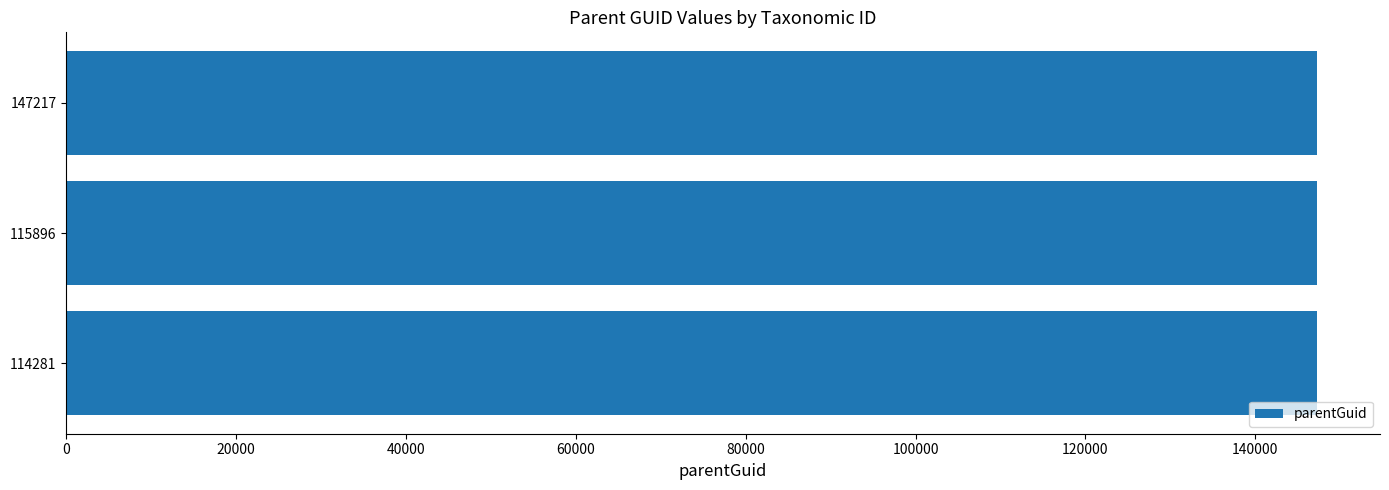

What is the maximum value shown in the chart?

147312